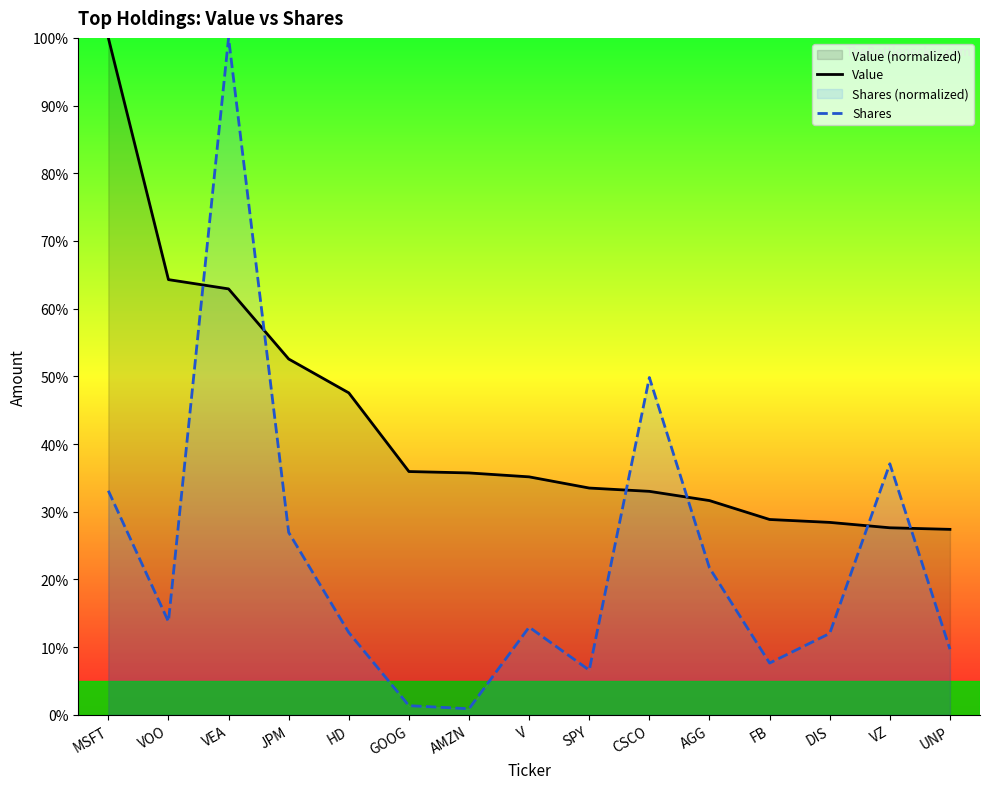

What are all the series names shown in the legend?

Value, Shares